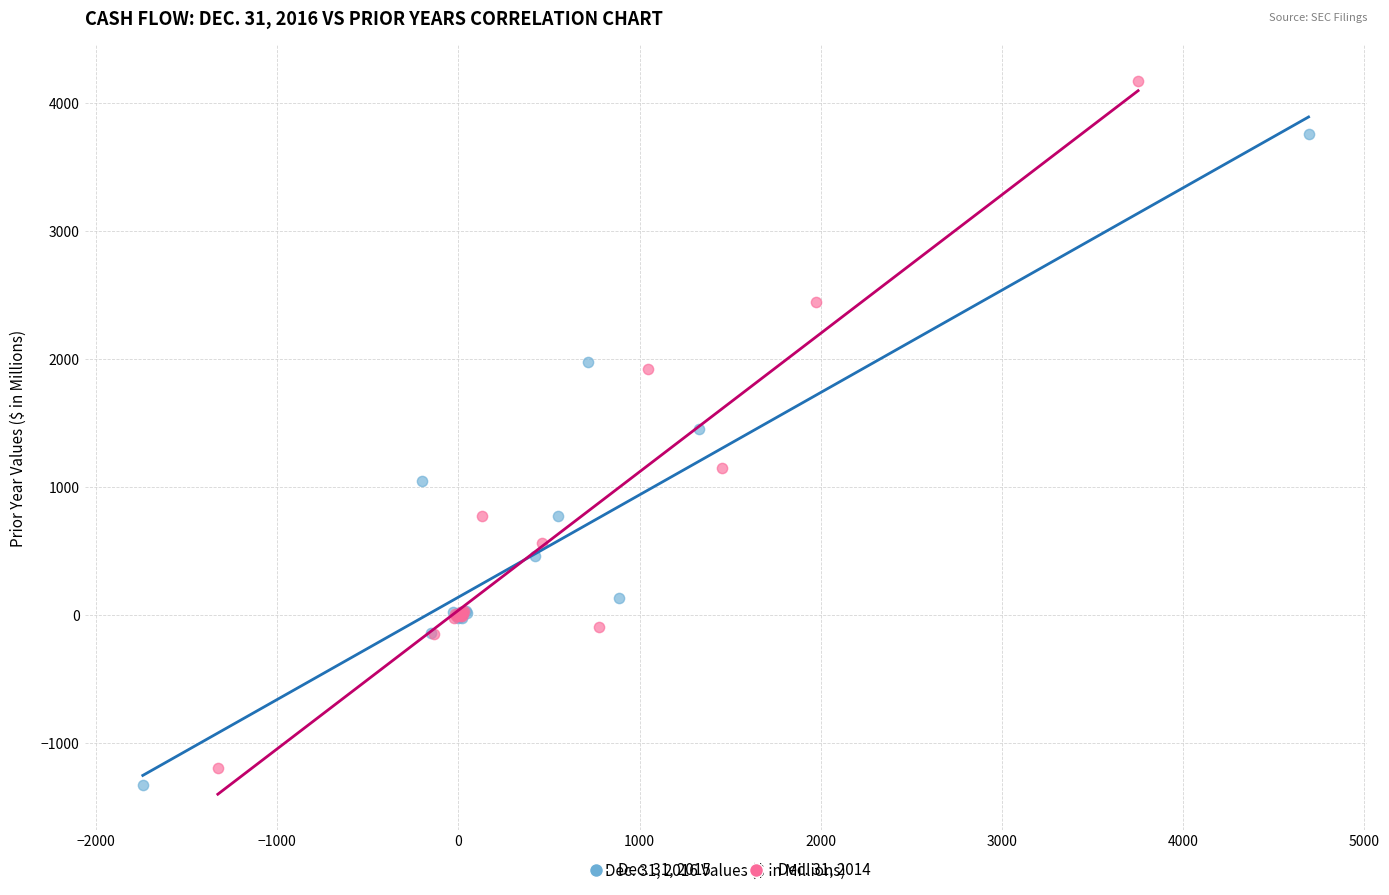

Which series has the largest Y range (max minus min)?

Dec. 31, 2014